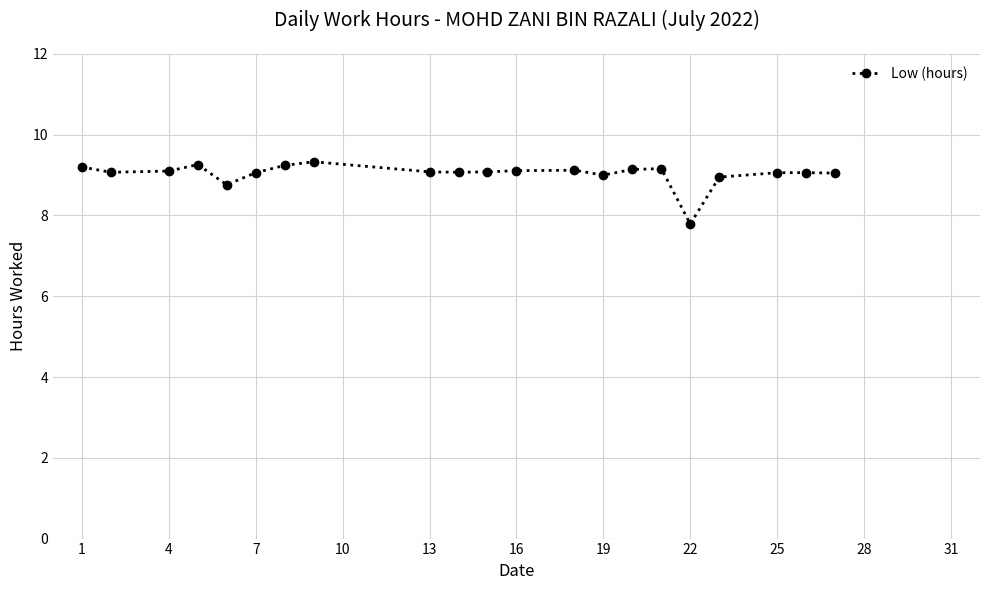

True or false: the data has more than 0 interior local peaks.

True